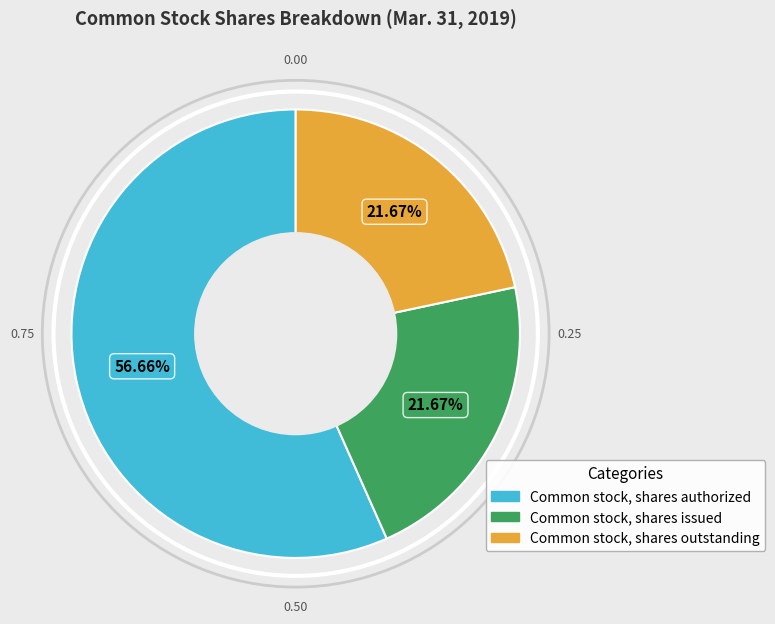

Between Common stock, shares authorized and Common stock, shares outstanding, which is larger?

Common stock, shares authorized